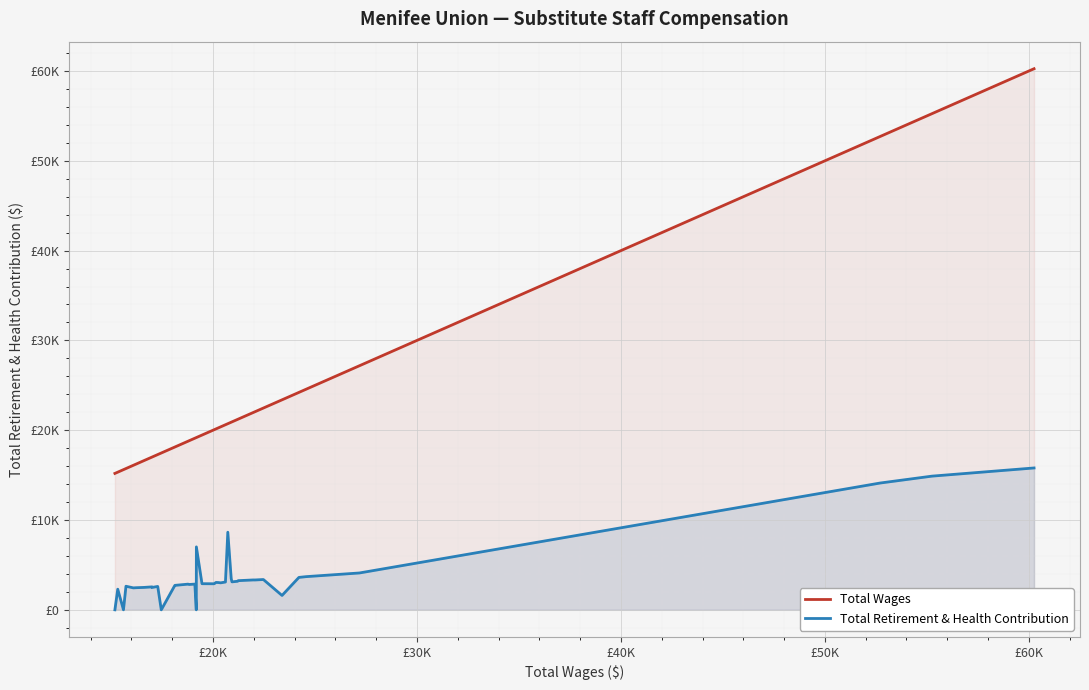

True or false: Total Retirement & Health Contribution and Total Wages intersect in this chart.

False